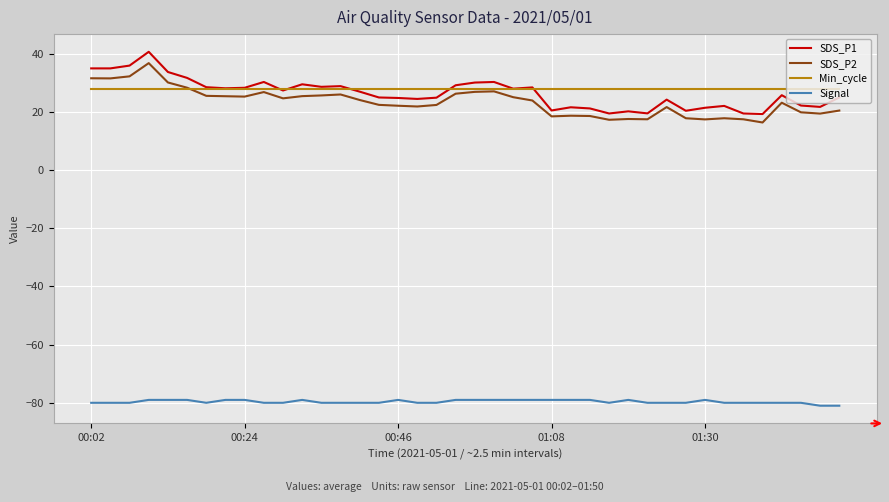

True or false: SDS_P1 and Signal cross at least once.

False